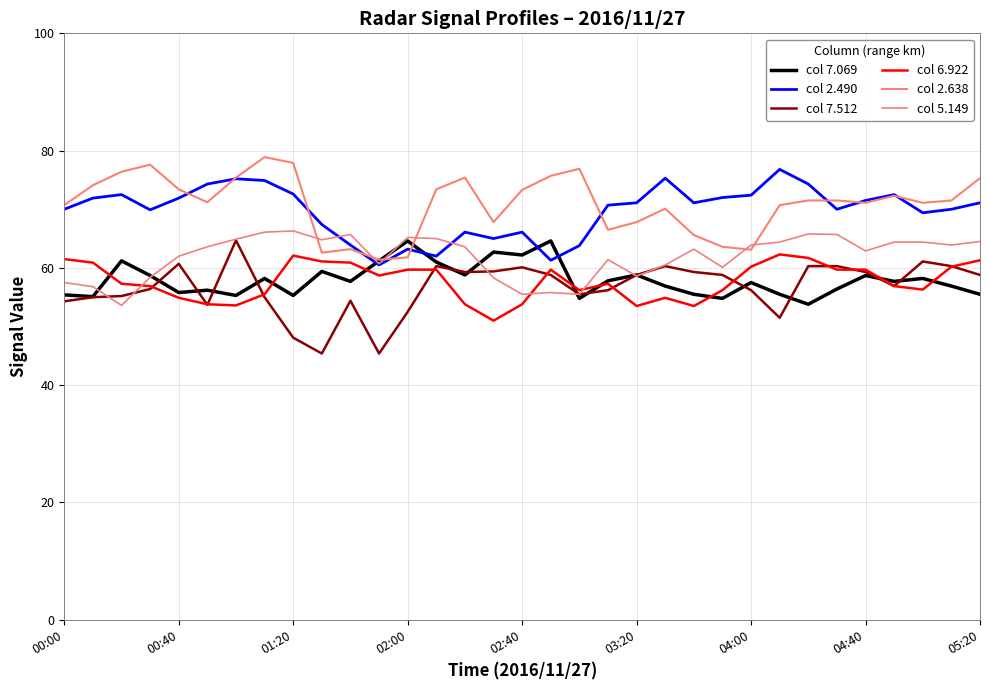

What are all the series names shown in the legend?

col 7.069, col 2.490, col 7.512, col 6.922, col 2.638, col 5.149